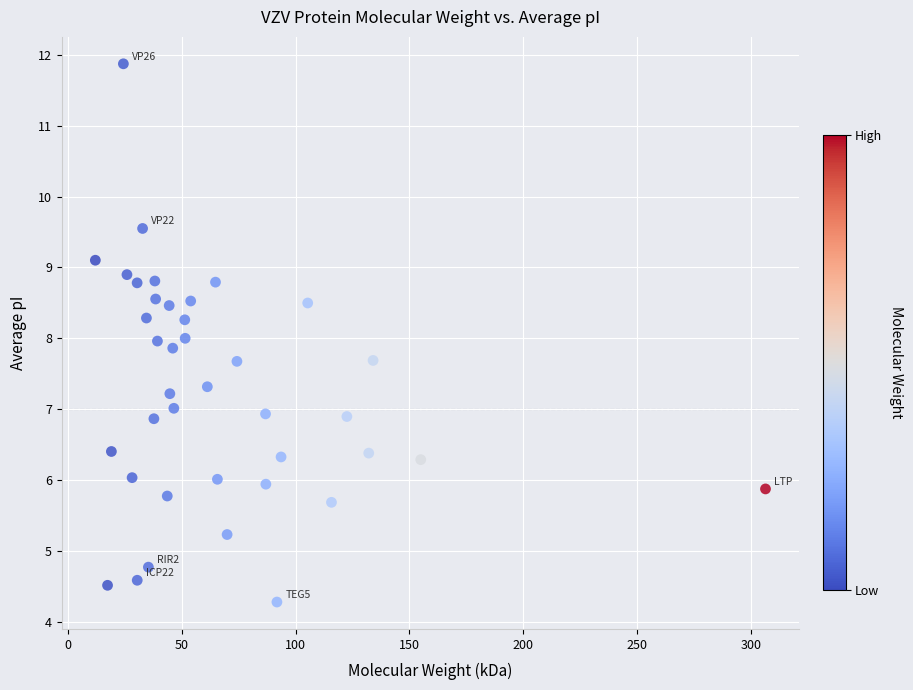

What is the range of X values (max minus min)?

294.2